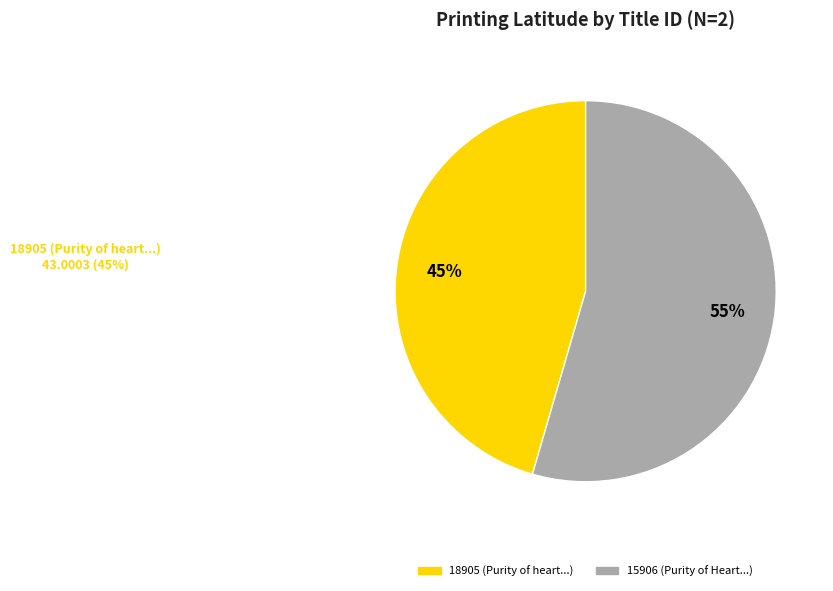

How many slices are in this pie chart?

2